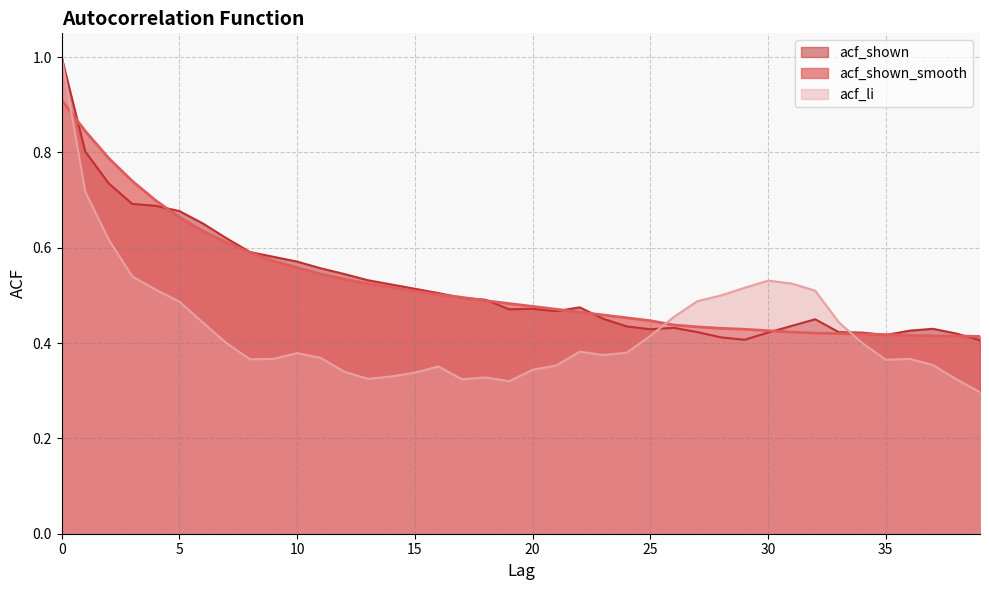

Is it true that acf_li equals 0.7 at 34?

False